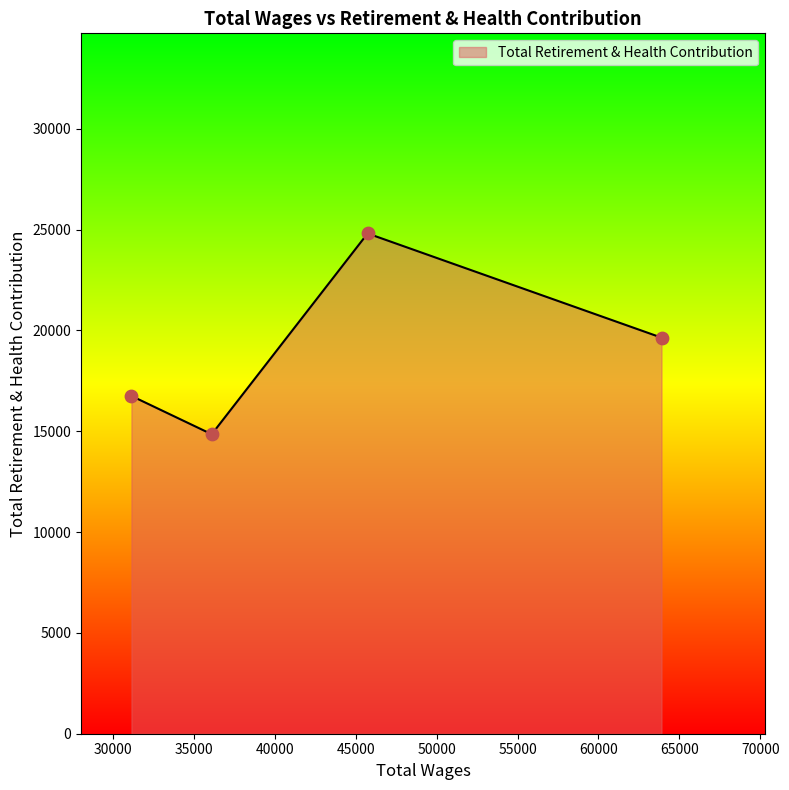

What is the average value?

19011